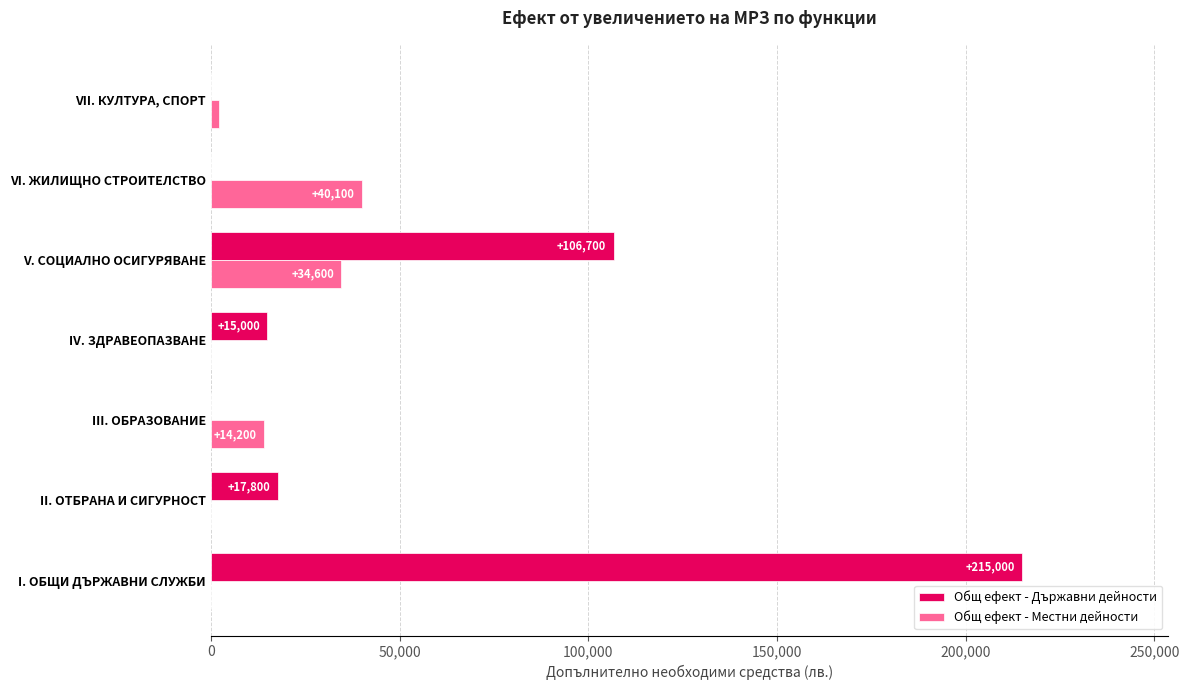

What is the approximate value of Общ ефект - Държавни дейности at II. ОТБРАНА И СИГУРНОСТ?

17800